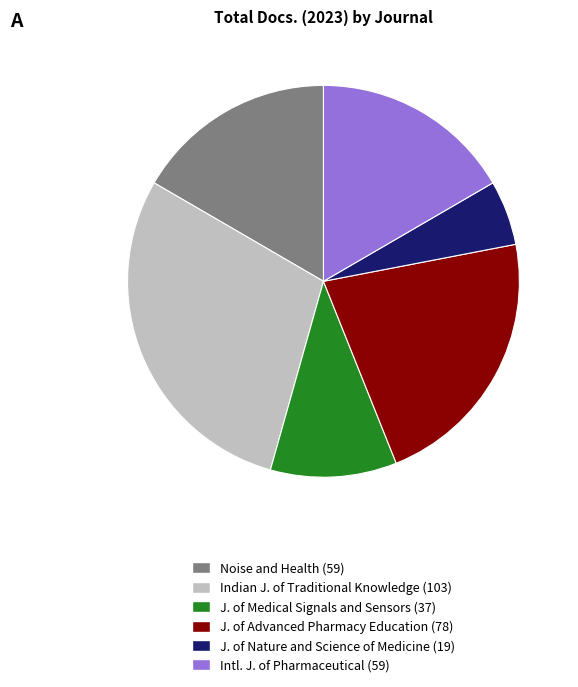

The J. of Nature and Science of Medicine (19) slice represents 17% of the pie. True or false?

False